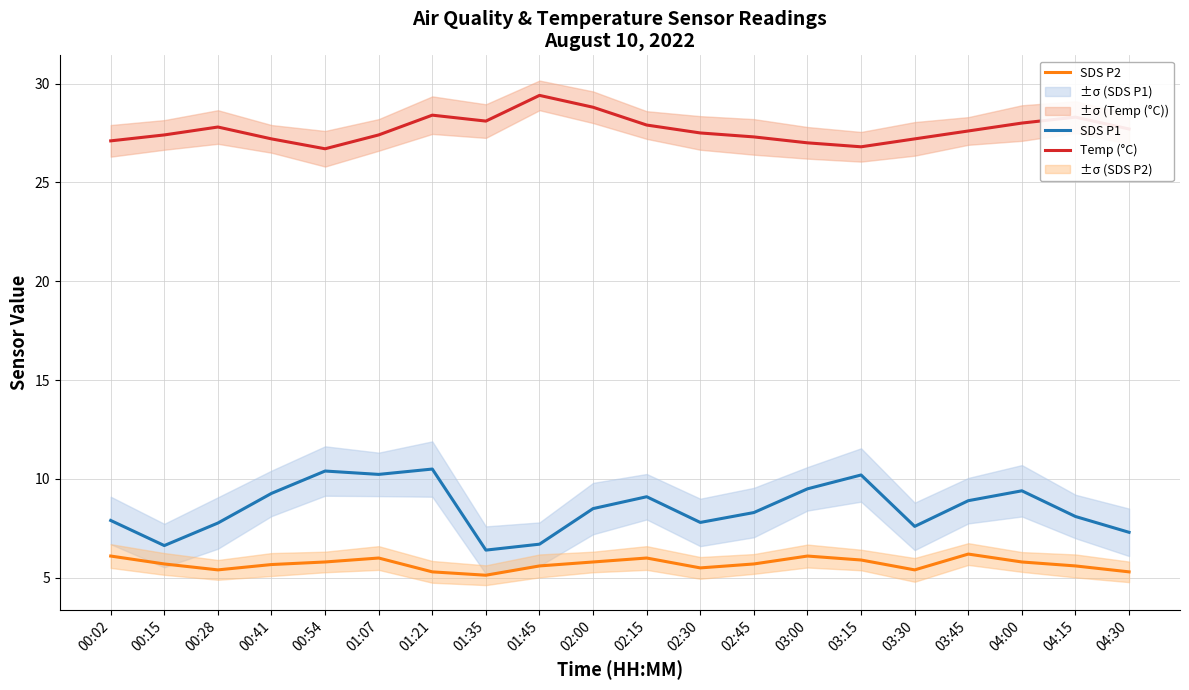

Read the SDS P2 value at 00:41.

5.7